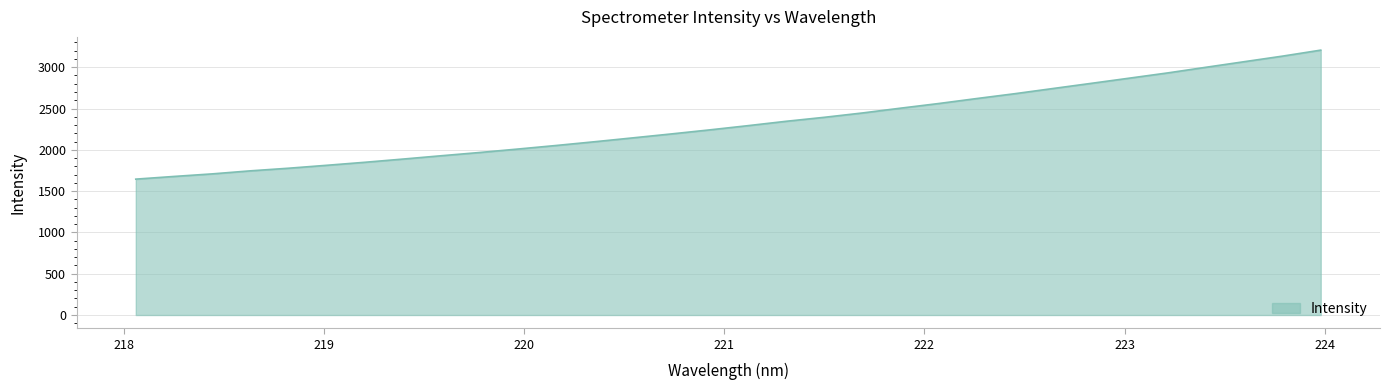

What is the smallest value displayed?

1644.9